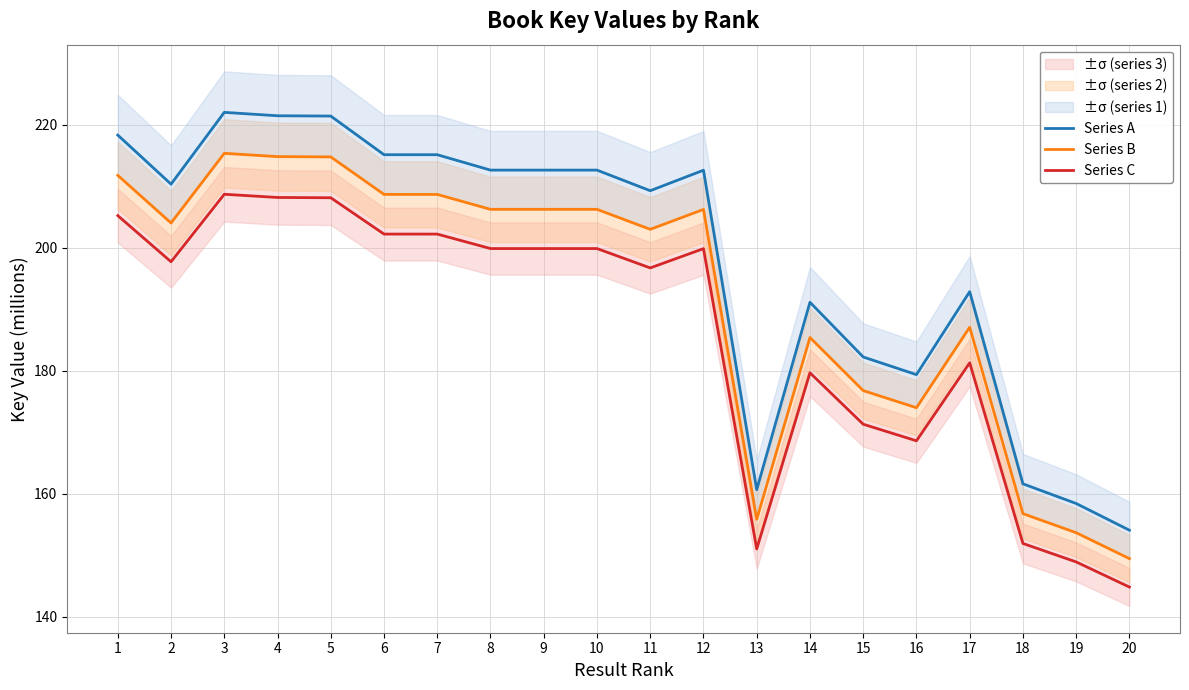

Is the value of Series C at 13 greater than the value of Series B at 13?

No